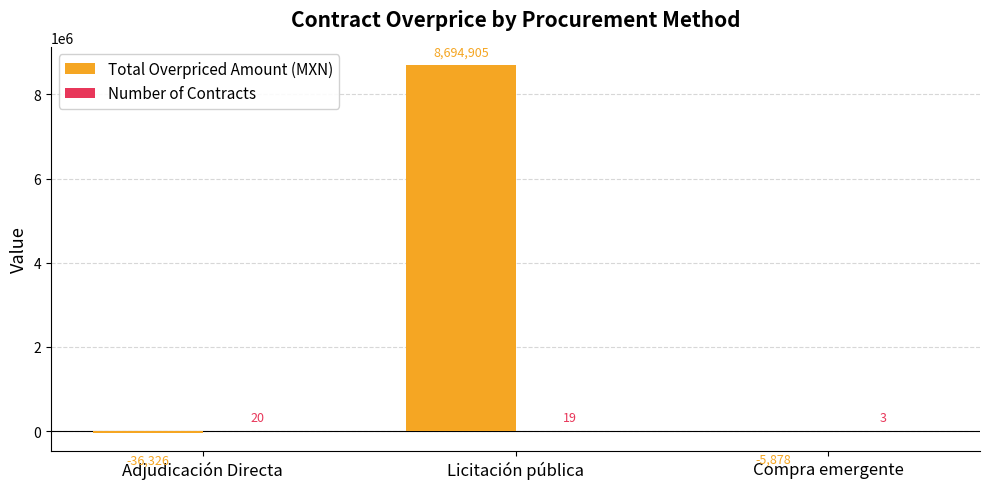

How many data points in Total Overpriced Amount (MXN) are above -5877?

1